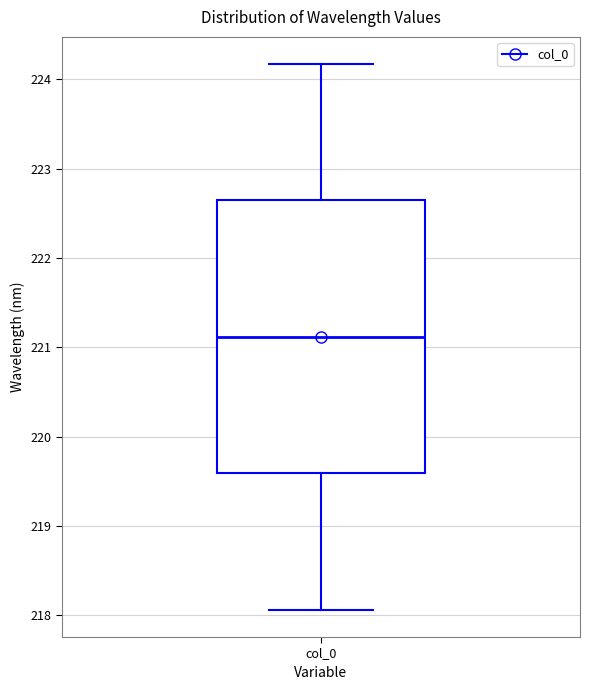

Transcribe this box plot: give where the median line is, the range the box spans, and where the two whiskers end, as read against the y-axis. The values are not printed on the chart, so give them approximately, as read against the axis.

median 221.1, box 219.6 to 222.6, whiskers 218.1 to 224.2